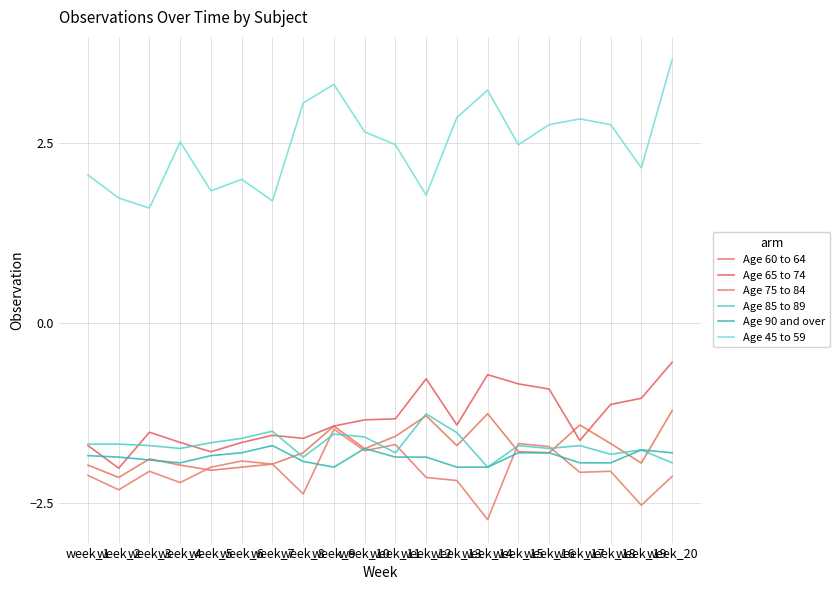

What is the difference between the maximum and minimum values in the Age 45 to 59 series?

2.1